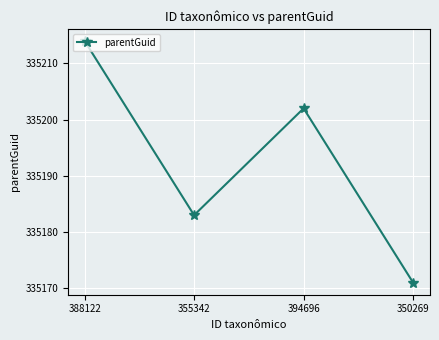

What is the value of the 2nd point from the left?

335183